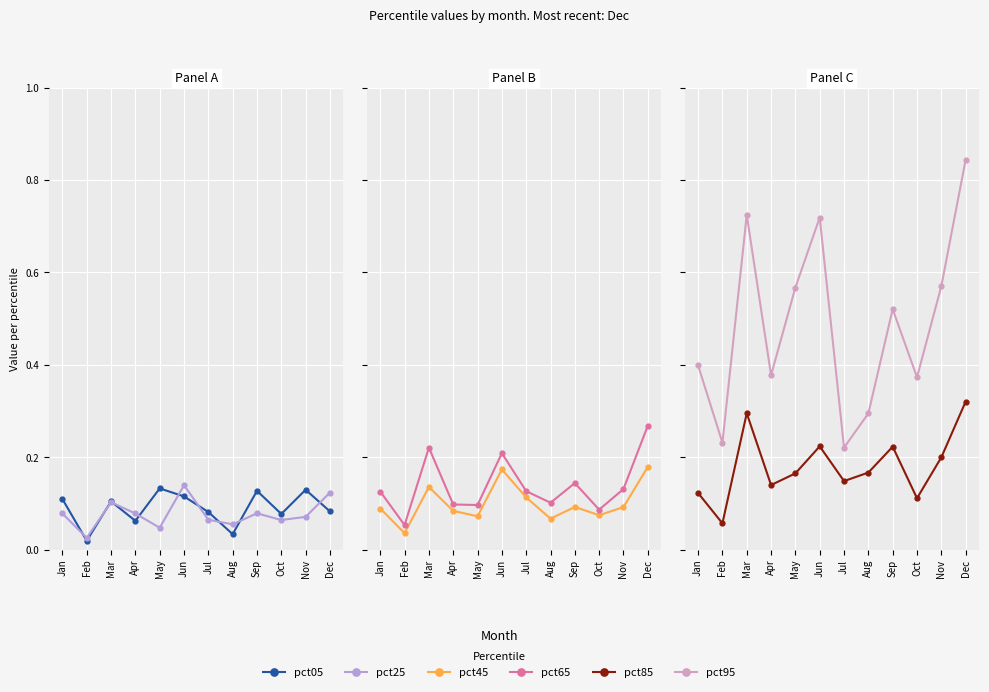

What is the average value of the pct65 series?

0.1